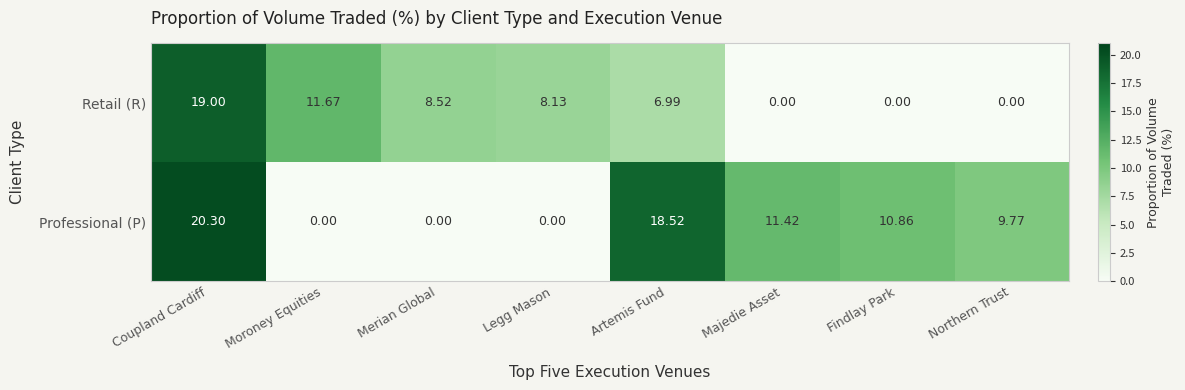

What is the difference between the highest and lowest values at Majedie Asset?

11.4